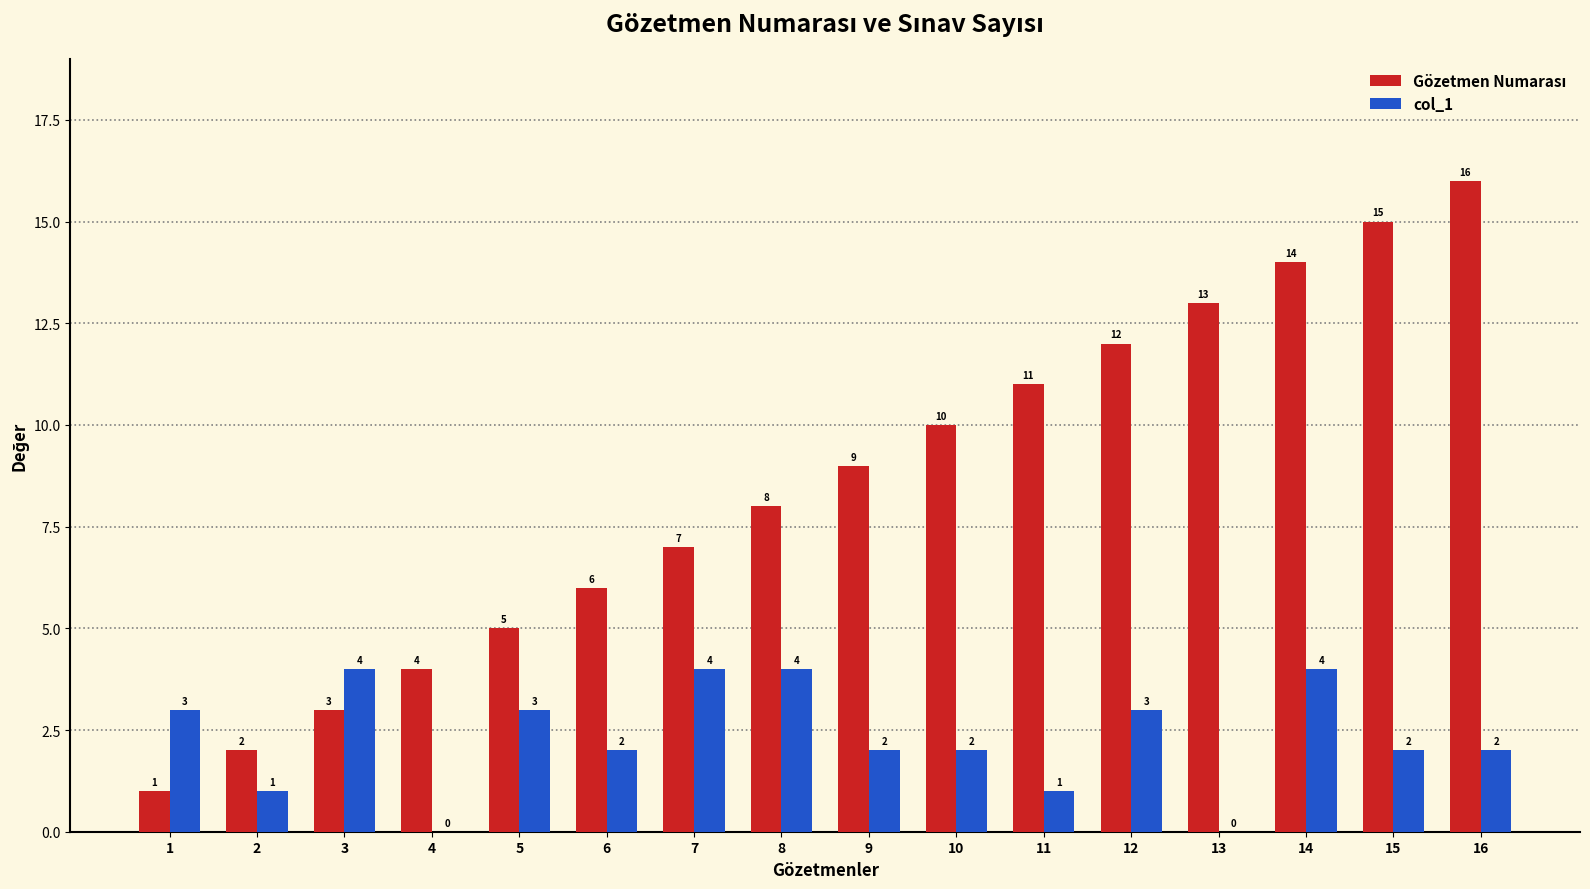

True or false: col_1 has a value of 3 at 12.

True